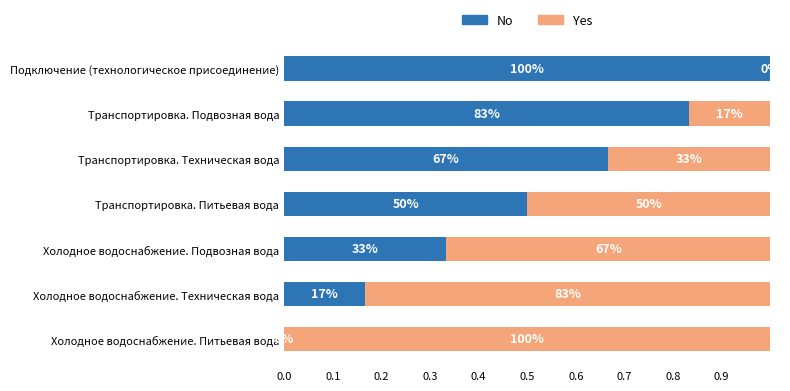

What are all the series names shown in the legend?

No, Yes